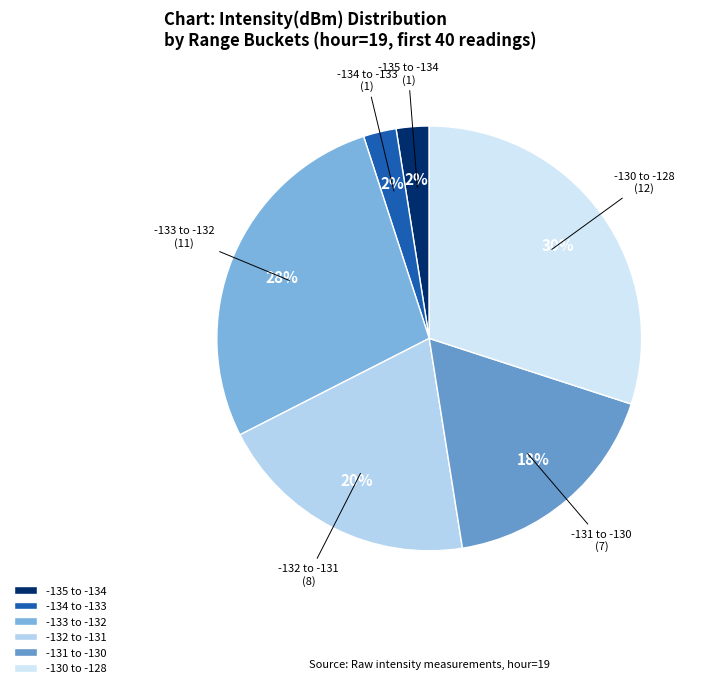

Combined, do -135 to -134 and -133 to -132 account for over 50%?

No